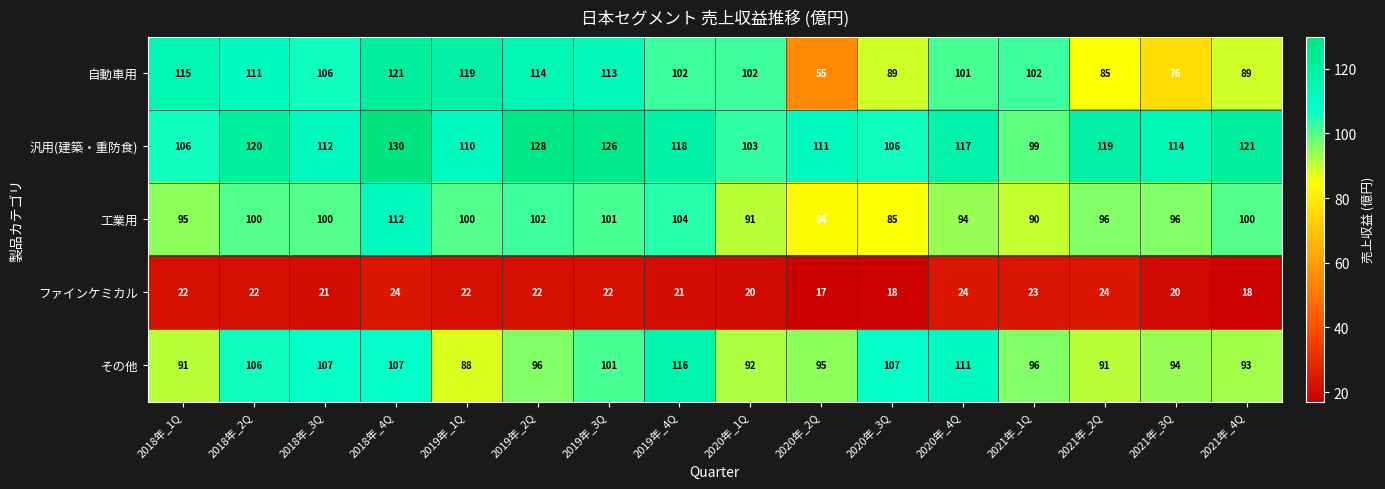

At how many categories does at least one series exceed 56?

16